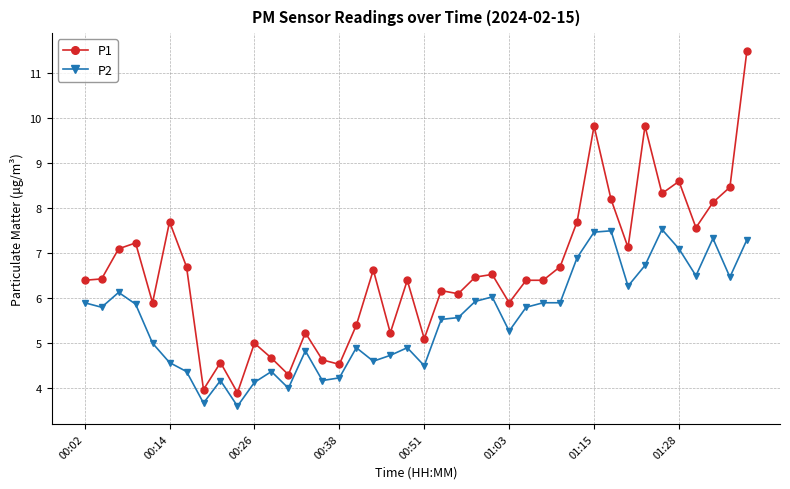

What is the value of the P2 point at the 14th from the left?

4.8